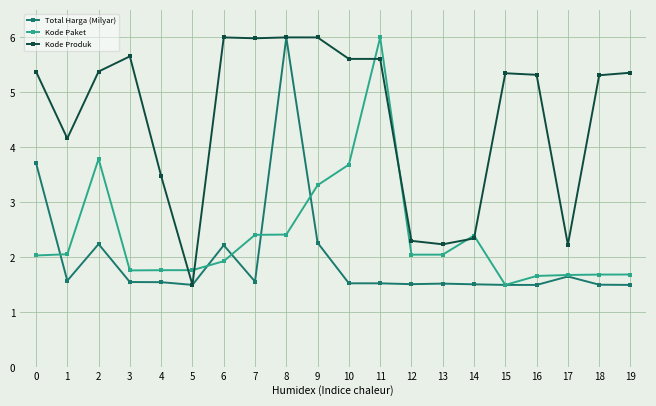

What is the difference between the maximum and minimum values in the Total Harga (Milyar) series?

4.5